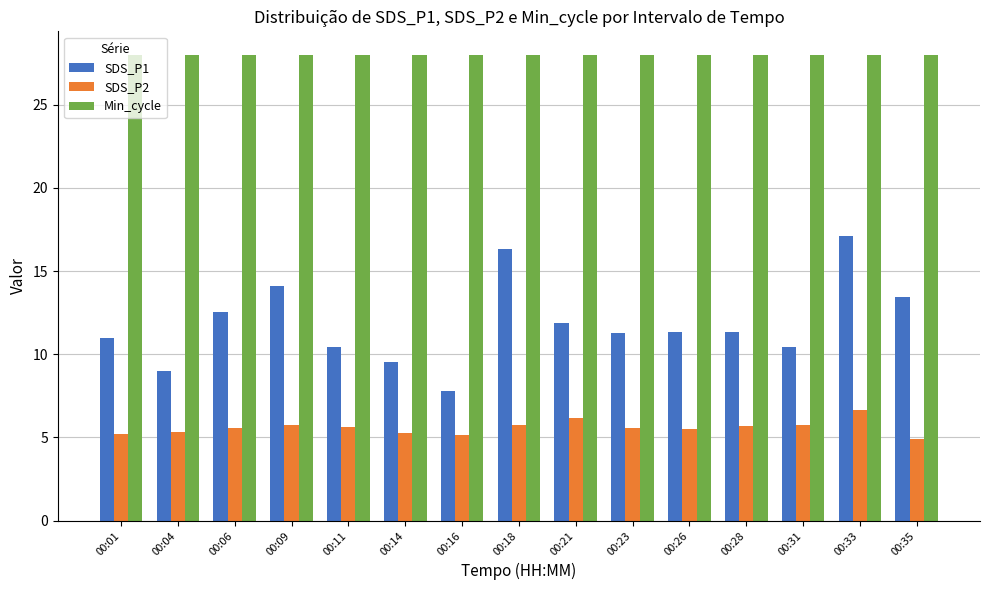

What is the total value across all series at 00:16?

40.9